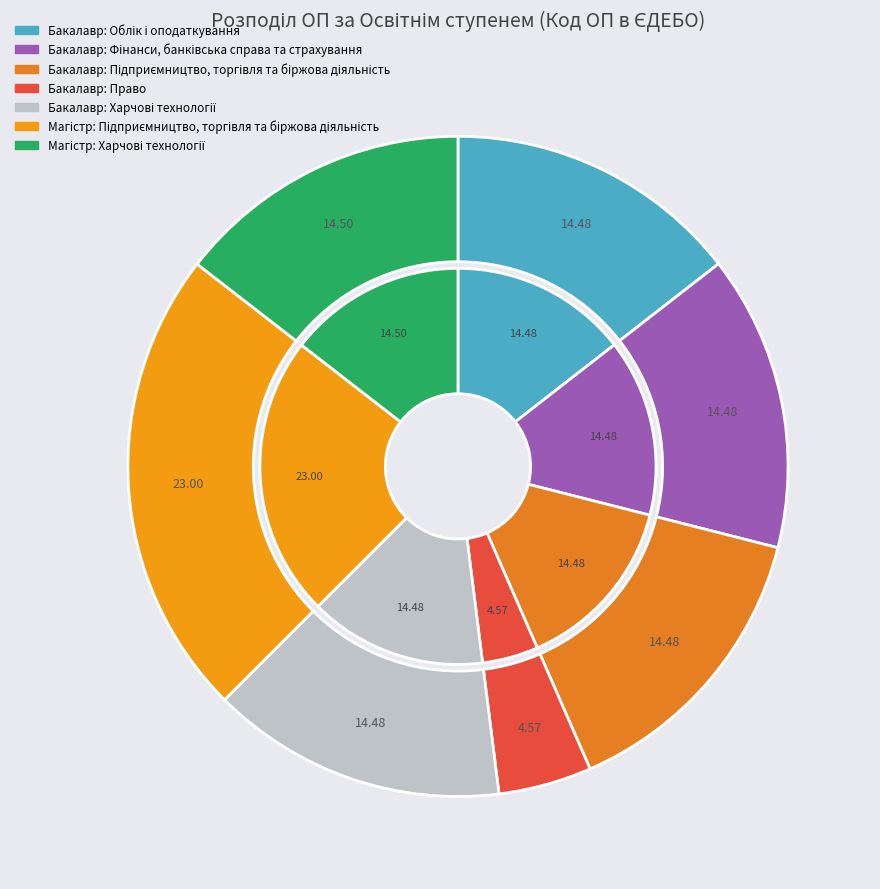

How many segments does this pie chart have?

7